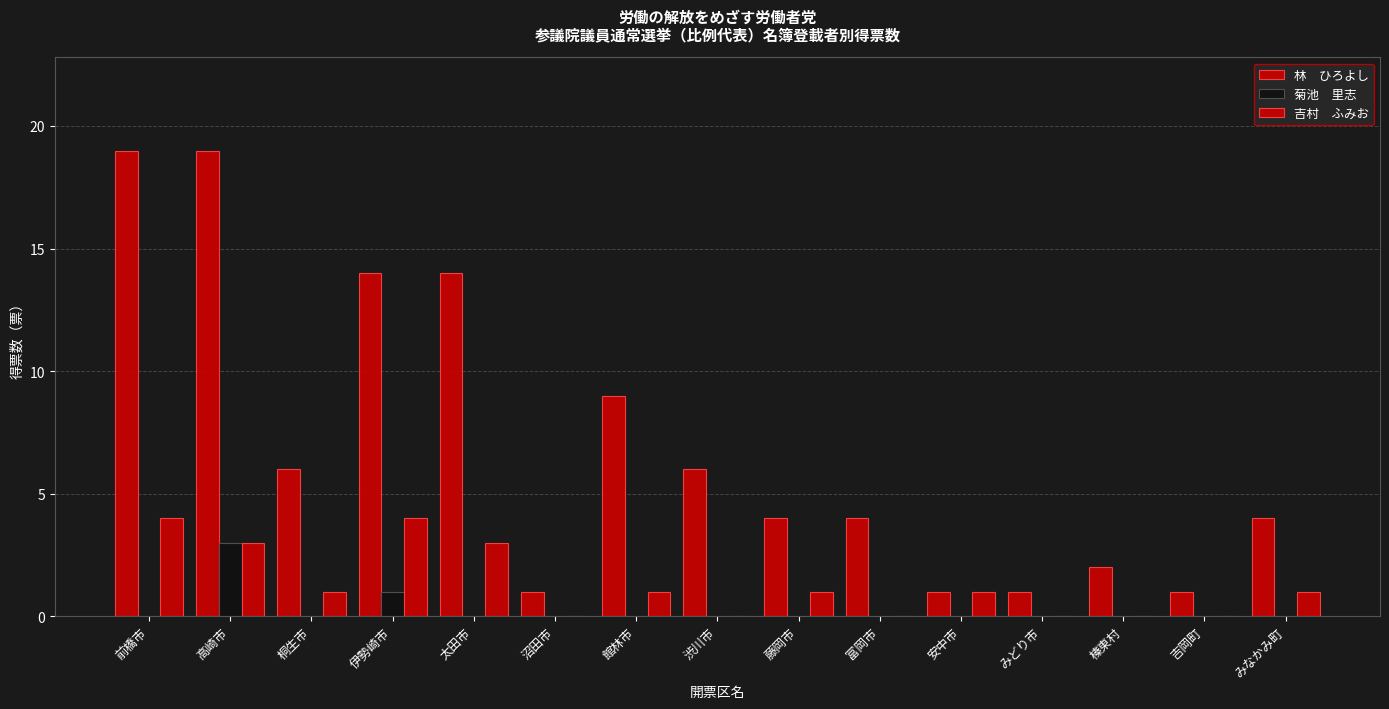

How many categories are shown in the chart?

15